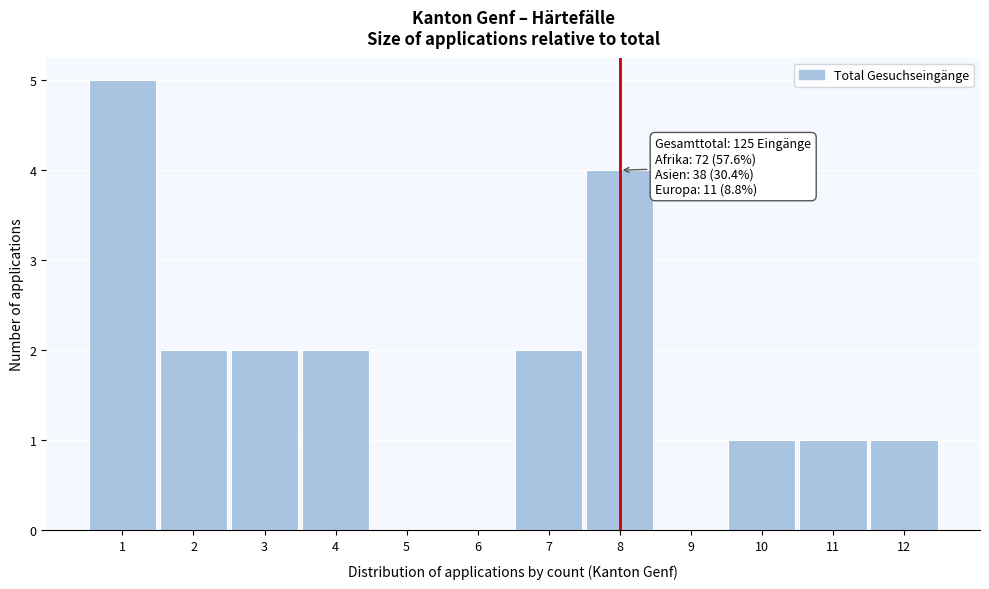

Over which range of the x-axis is the bar tallest?

0.5 to 1.5